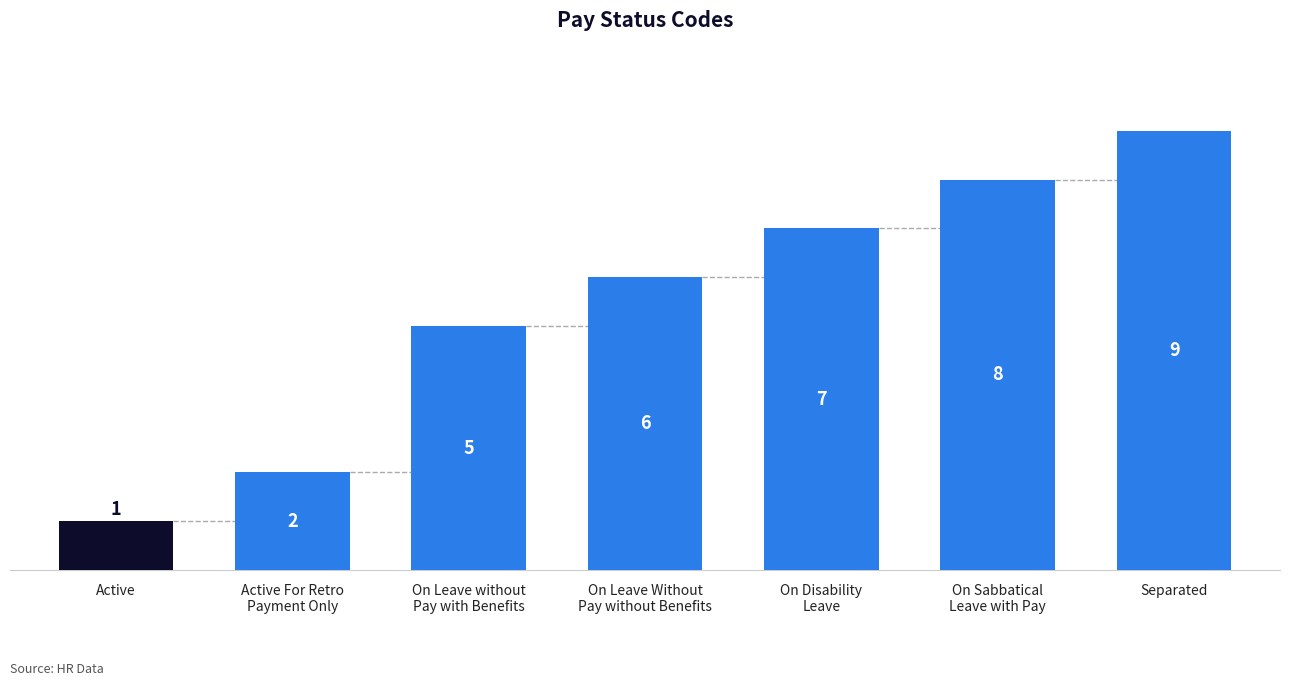

What is the minimum value shown in the chart?

1